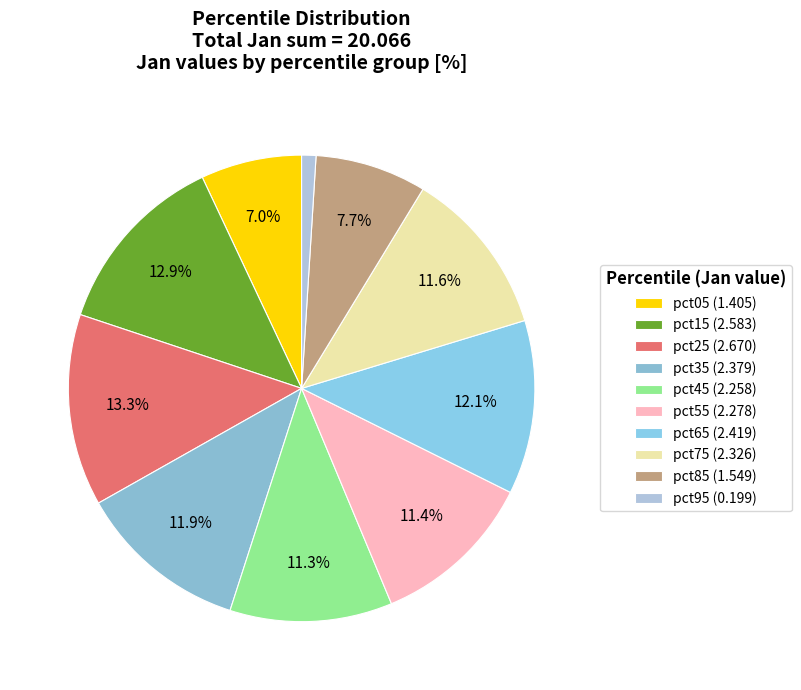

Is the sum of pct95 and pct85 greater than half?

No